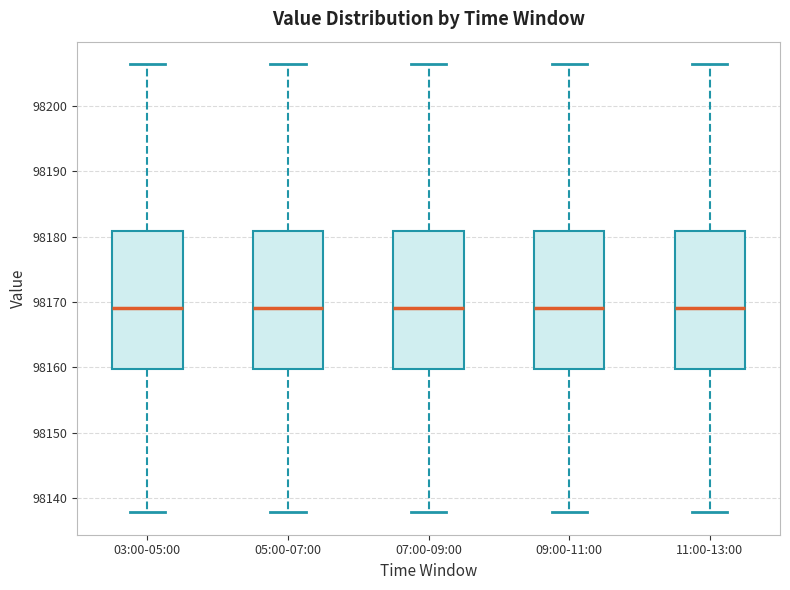

Reading left to right, read every box against the y-axis: the position of its median line, the range the box covers, and the ends of its whiskers. The values are not printed on the chart, so give them approximately, as read against the axis.

03:00-05:00: median 98169, box 98160 to 98181, whiskers 98138 to 98206
05:00-07:00: median 98169, box 98160 to 98181, whiskers 98138 to 98206
07:00-09:00: median 98169, box 98160 to 98181, whiskers 98138 to 98206
09:00-11:00: median 98169, box 98160 to 98181, whiskers 98138 to 98206
11:00-13:00: median 98169, box 98160 to 98181, whiskers 98138 to 98206